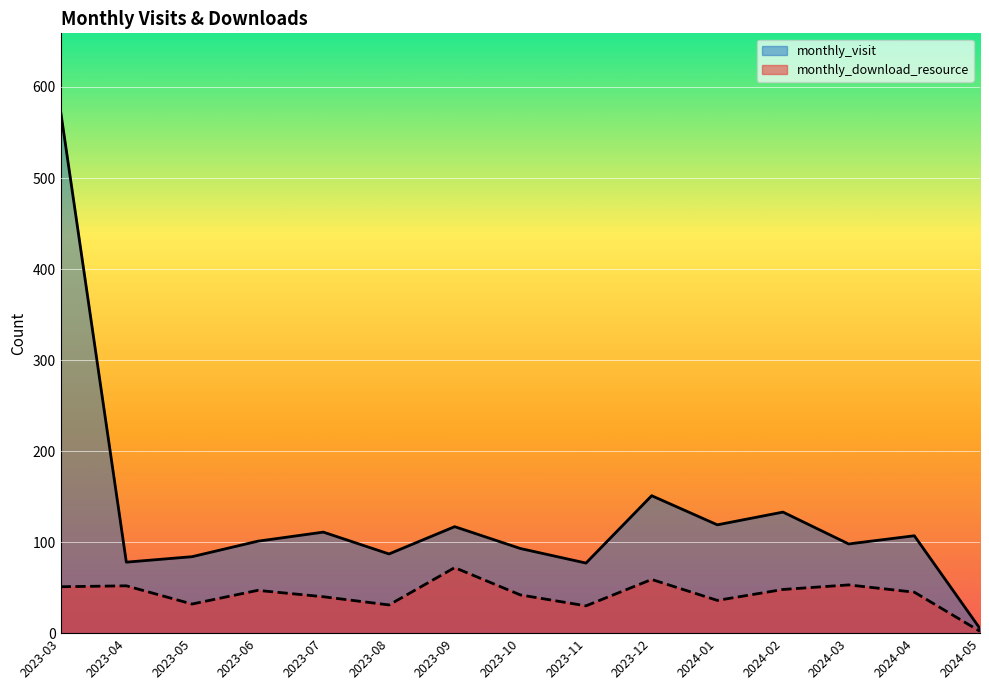

Reading right to left, what are all the values shown in this chart?

monthly_visit: 5	107	98	133	119	151	77	93	117	87	111	101	84	78	573
monthly_download_resource: 2	45	53	48	36	59	30	42	72	31	40	47	32	52	51